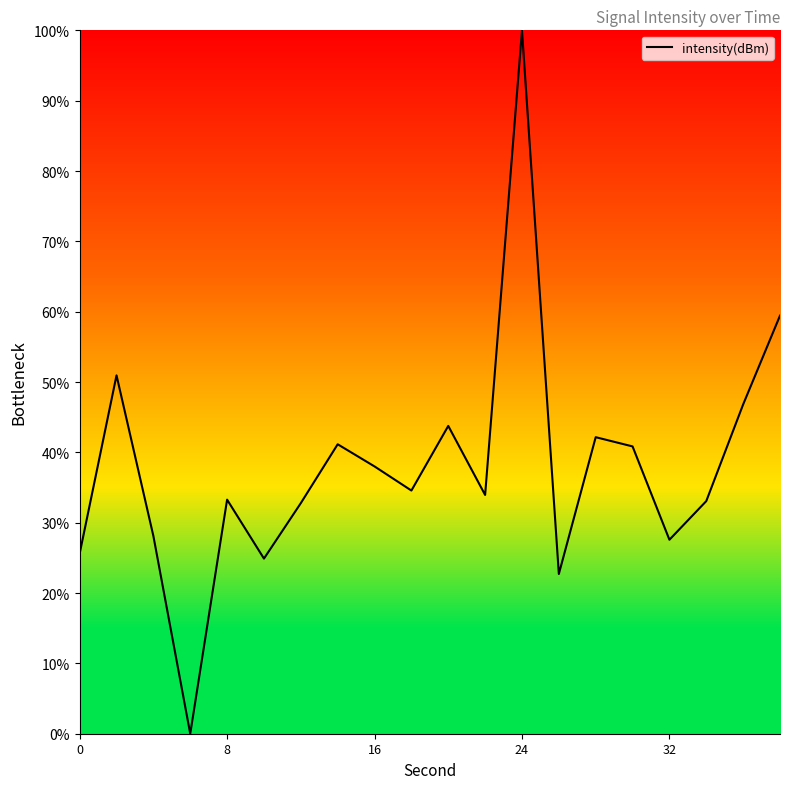

How many lines are shown in the chart?

1